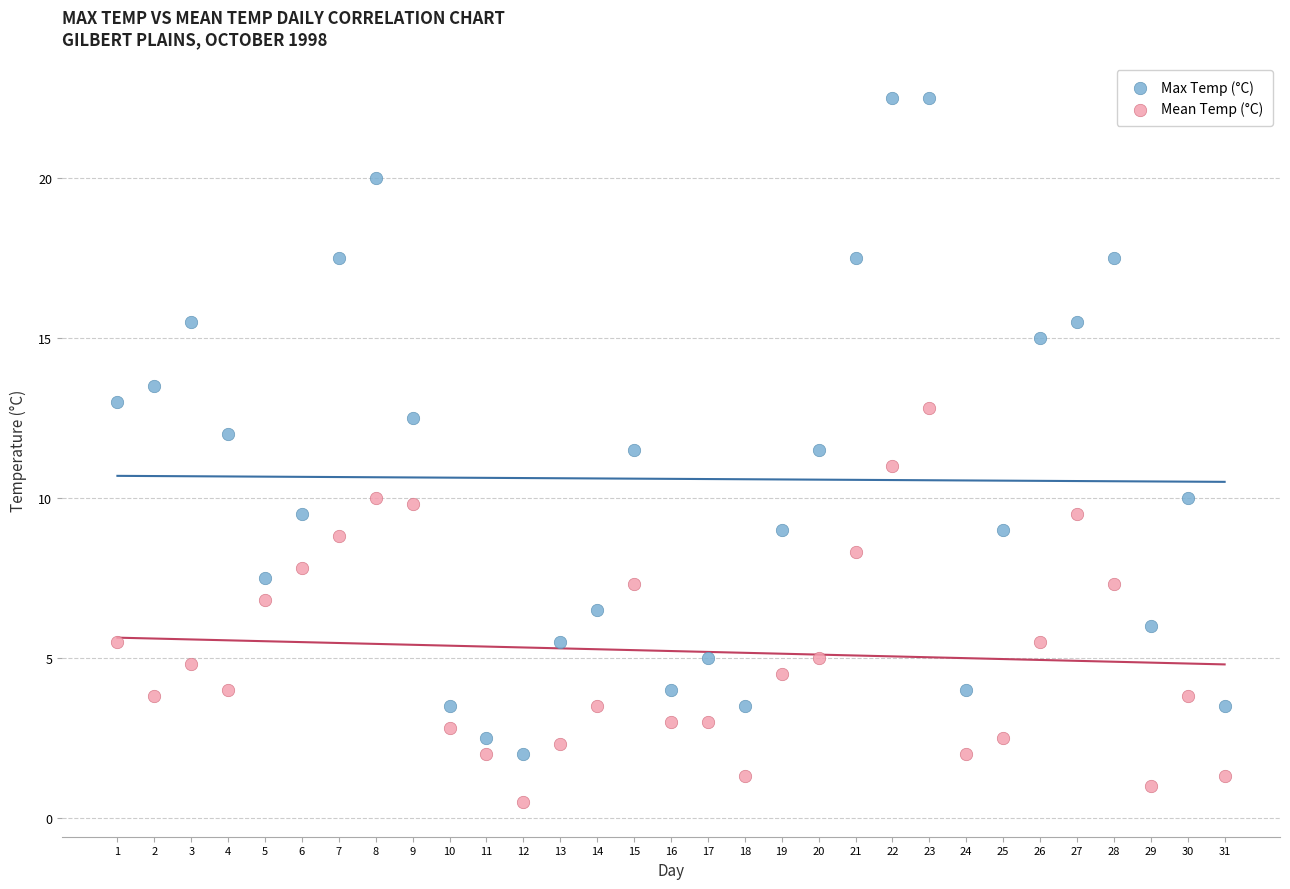

What are all the series names shown in the legend?

Max Temp (°C), Mean Temp (°C)